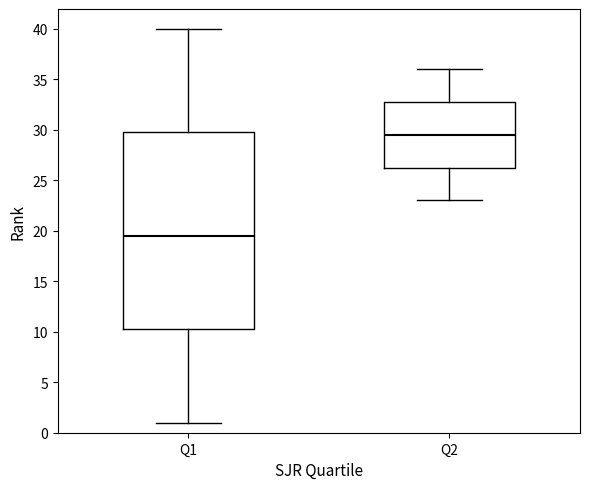

Reading left to right, transcribe this box plot: for each box, give where its median line is, the range the box spans, and where its two whiskers end, as read against the y-axis. The values are not printed on the chart, so give them approximately, as read against the axis.

Q1: median 19.5, box 10.5 to 30.0, whiskers 1.0 to 40.0
Q2: median 29.5, box 26.5 to 33.0, whiskers 23.0 to 36.0